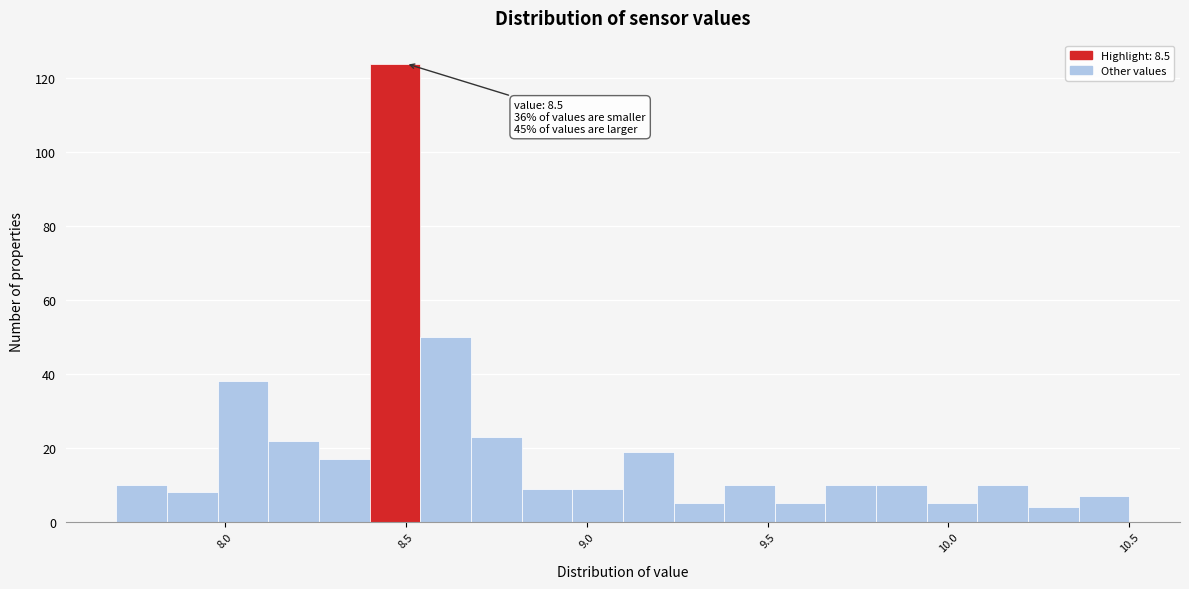

Around what value on the x-axis is the tallest bar? Give the approximate position of its centre, as read against the axis.

8.45